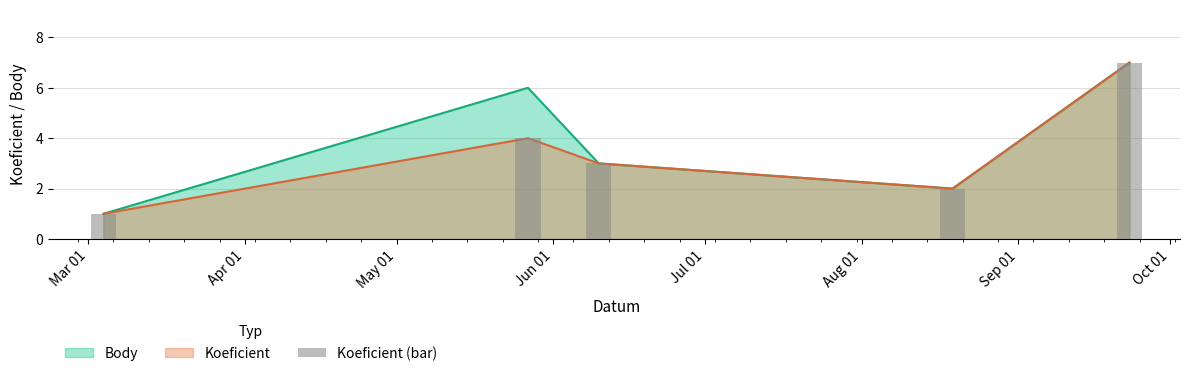

True or false: Body has a value of 2 at Mar 01.

False